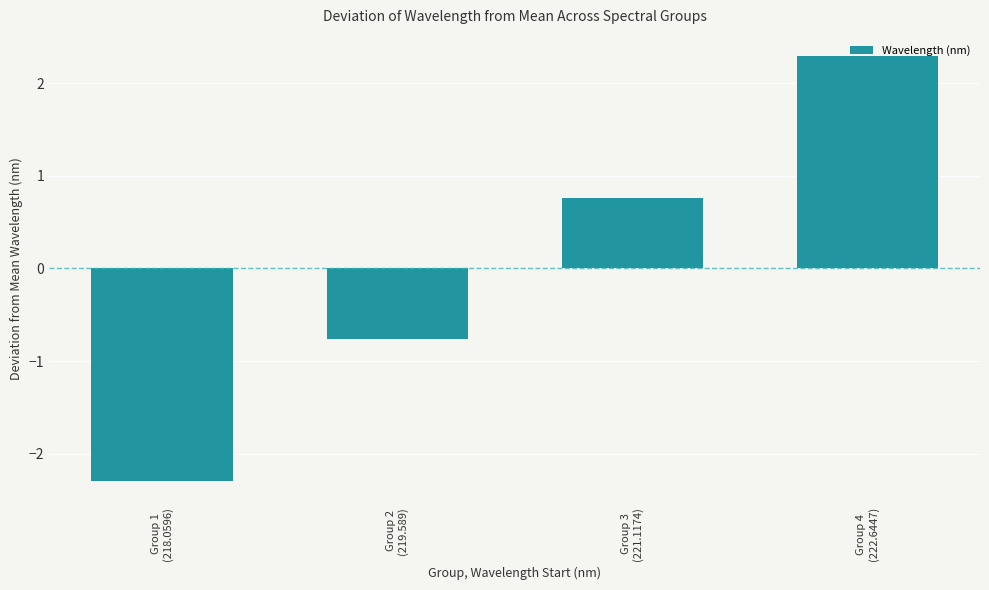

What is the difference between the maximum and minimum values?

4.6